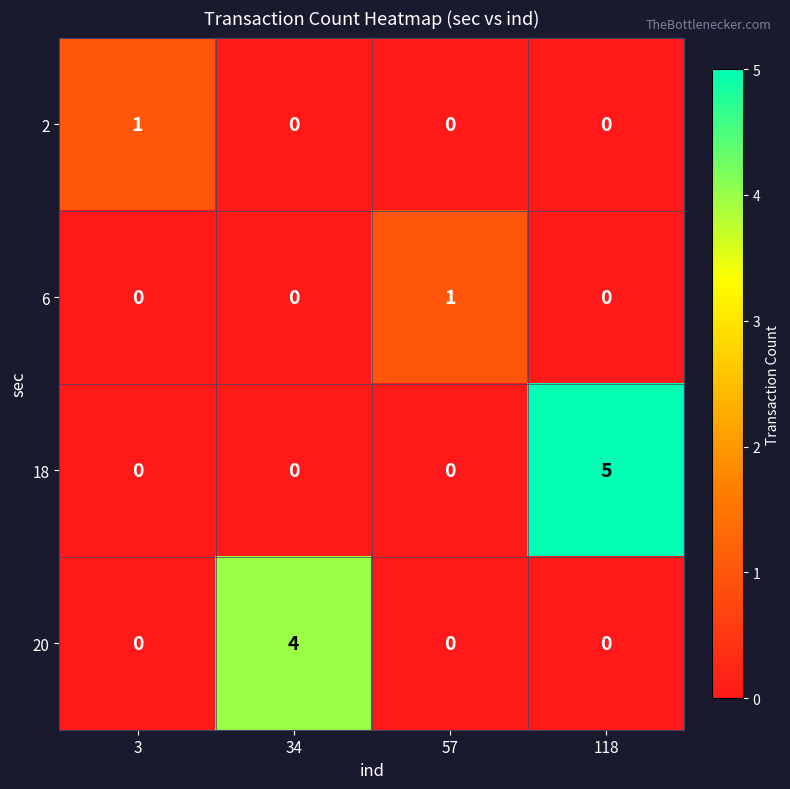

Count the 6 values in the range 0 to 1.

4